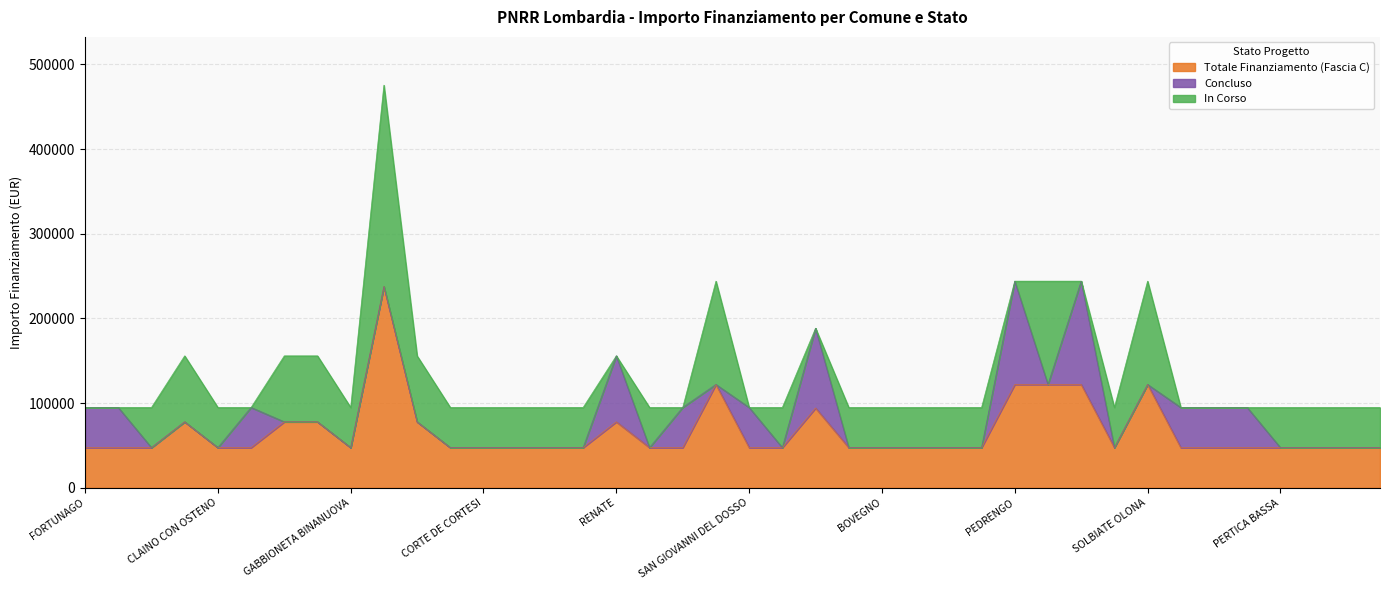

Reading left to right, what are all the values shown in this chart?

Fascia C: FORTUNAGO=47427	CAVENAGO DADDA=47427	INCUDINE=47427	MOZZANICA=77897	CLAINO CON OSTENO=47427	MARUDO=47427	ROMANENGO=77897	SAN ZENONE AL LAMBRO=77897	GABBIONETA BINANUOVA=47427	MONTICHIARI=237681	POZZOLENGO=77897	GERENZAGO=47427	CORTE DE CORTESI=47427	LENNA=47427	CHIEVE=47427	CAPERGNANICA=47427	RENATE=77897	FRASCAROLO=47427	CASANOVA LONATI=47427	MANERBIO=121992	SAN GIOVANNI DEL DOSSO=47427	BARBARIGA=47427	PASSIRANO=94172	STAGNO LOMBARDO=47427	BOVEGNO=47427	FORMIGARA=47427	MALAGNINO=47427	SENIGA=47427	PEDRENGO=121992	SARNICO=121992	TRIUGGIO=121992	SCHIVENOGLIA=47427	SOLBIATE OLONA=121992	TREMOSINE=47427	PROVAGLIO VAL SABBIA=47427	PRESEGLIE=47427	PERTICA BASSA=47427	PERTICA ALTA=47427	PAITONE=47427	ODOLO=47427
Concluded: FORTUNAGO=47427	CAVENAGO DADDA=47427	INCUDINE=0	MOZZANICA=0	CLAINO CON OSTENO=0	MARUDO=47427	ROMANENGO=0	SAN ZENONE AL LAMBRO=0	GABBIONETA BINANUOVA=0	MONTICHIARI=0	POZZOLENGO=0	GERENZAGO=0	CORTE DE CORTESI=0	LENNA=0	CHIEVE=0	CAPERGNANICA=0	RENATE=77897	FRASCAROLO=0	CASANOVA LONATI=47427	MANERBIO=0	SAN GIOVANNI DEL DOSSO=47427	BARBARIGA=0	PASSIRANO=94172	STAGNO LOMBARDO=0	BOVEGNO=0	FORMIGARA=0	MALAGNINO=0	SENIGA=0	PEDRENGO=121992	SARNICO=0	TRIUGGIO=121992	SCHIVENOGLIA=0	SOLBIATE OLONA=0	TREMOSINE=47427	PROVAGLIO VAL SABBIA=47427	PRESEGLIE=47427	PERTICA BASSA=0	PERTICA ALTA=0	PAITONE=0	ODOLO=0
In Corso: FORTUNAGO=0	CAVENAGO DADDA=0	INCUDINE=47427	MOZZANICA=77897	CLAINO CON OSTENO=47427	MARUDO=0	ROMANENGO=77897	SAN ZENONE AL LAMBRO=77897	GABBIONETA BINANUOVA=47427	MONTICHIARI=237681	POZZOLENGO=77897	GERENZAGO=47427	CORTE DE CORTESI=47427	LENNA=47427	CHIEVE=47427	CAPERGNANICA=47427	RENATE=0	FRASCAROLO=47427	CASANOVA LONATI=0	MANERBIO=121992	SAN GIOVANNI DEL DOSSO=0	BARBARIGA=47427	PASSIRANO=0	STAGNO LOMBARDO=47427	BOVEGNO=47427	FORMIGARA=47427	MALAGNINO=47427	SENIGA=47427	PEDRENGO=0	SARNICO=121992	TRIUGGIO=0	SCHIVENOGLIA=47427	SOLBIATE OLONA=121992	TREMOSINE=0	PROVAGLIO VAL SABBIA=0	PRESEGLIE=0	PERTICA BASSA=47427	PERTICA ALTA=47427	PAITONE=47427	ODOLO=47427